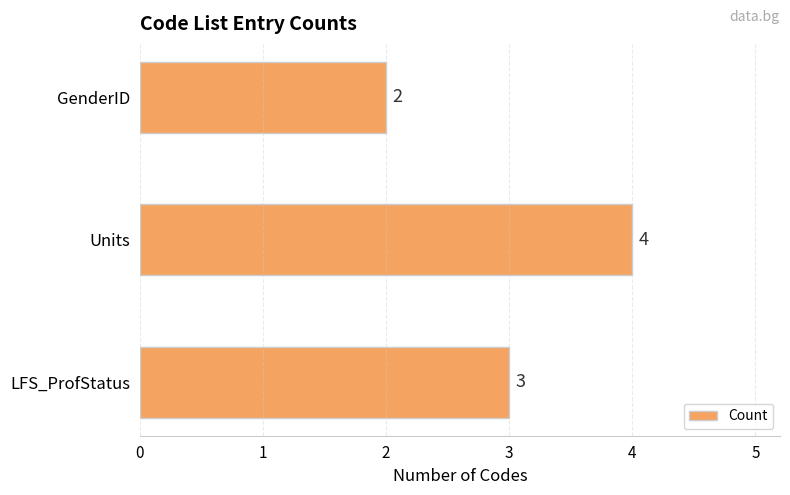

The value at Units is 2. True or false?

False